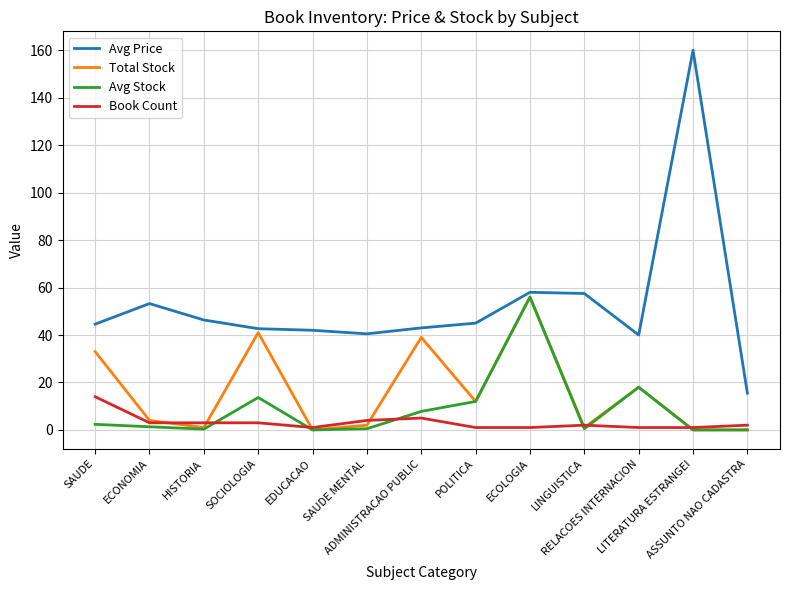

What are all the series names shown in the legend?

Avg Price, Total Stock, Avg Stock, Book Count